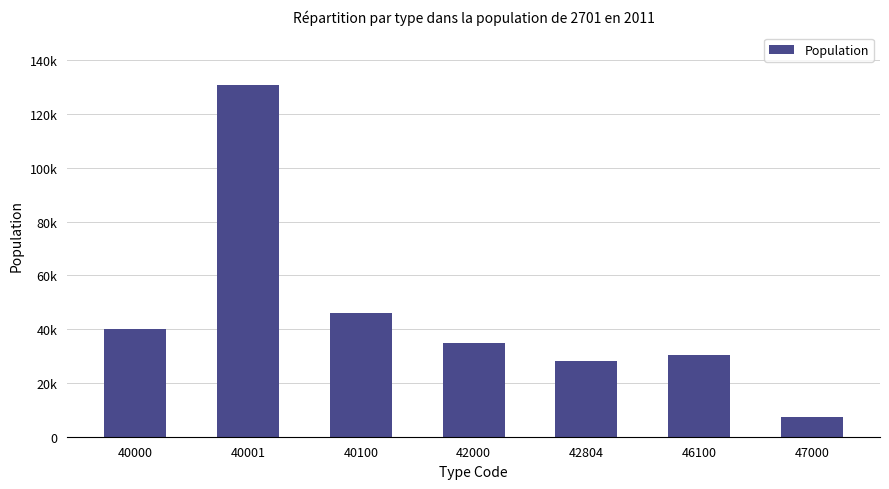

What is the value of the 6th bar from the left?

30323